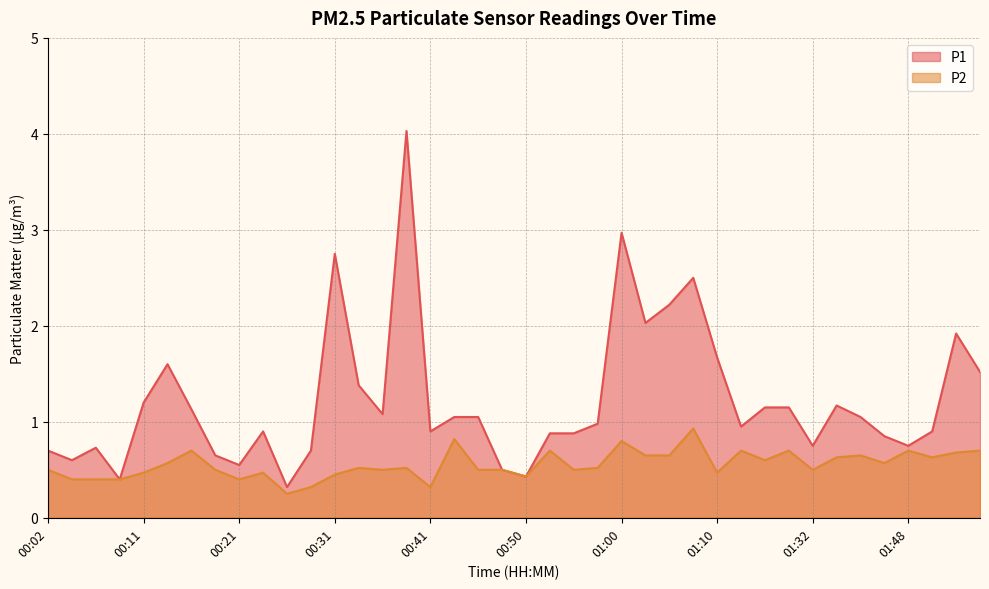

True or false: P1 has more than 1 interior local peaks.

True